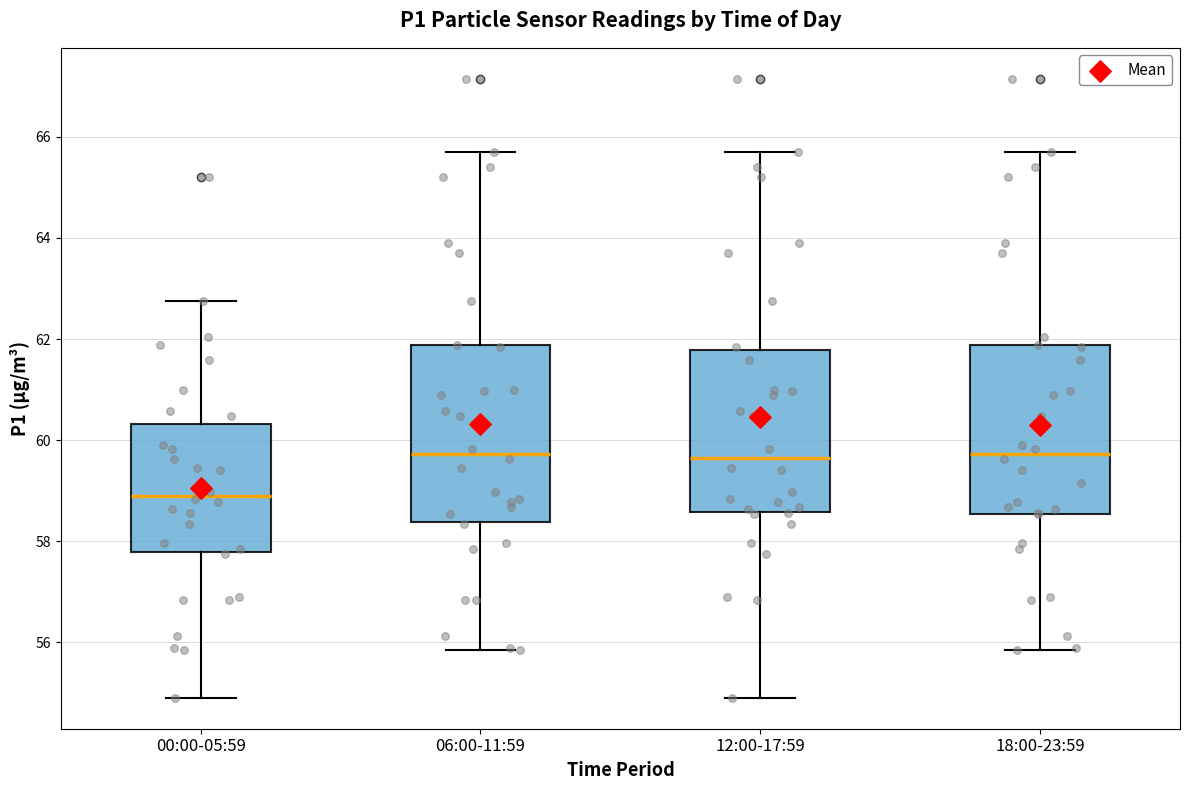

Reading left to right, read every box against the y-axis: the position of its median line, the range the box covers, and the ends of its whiskers. The values are not printed on the chart, so give them approximately, as read against the axis.

00:00-05:59: median 59.0, box 57.8 to 60.4, whiskers 55.0 to 62.8
06:00-11:59: median 59.8, box 58.4 to 61.8, whiskers 55.8 to 65.8
12:00-17:59: median 59.6, box 58.6 to 61.8, whiskers 55.0 to 65.8
18:00-23:59: median 59.8, box 58.6 to 61.8, whiskers 55.8 to 65.8